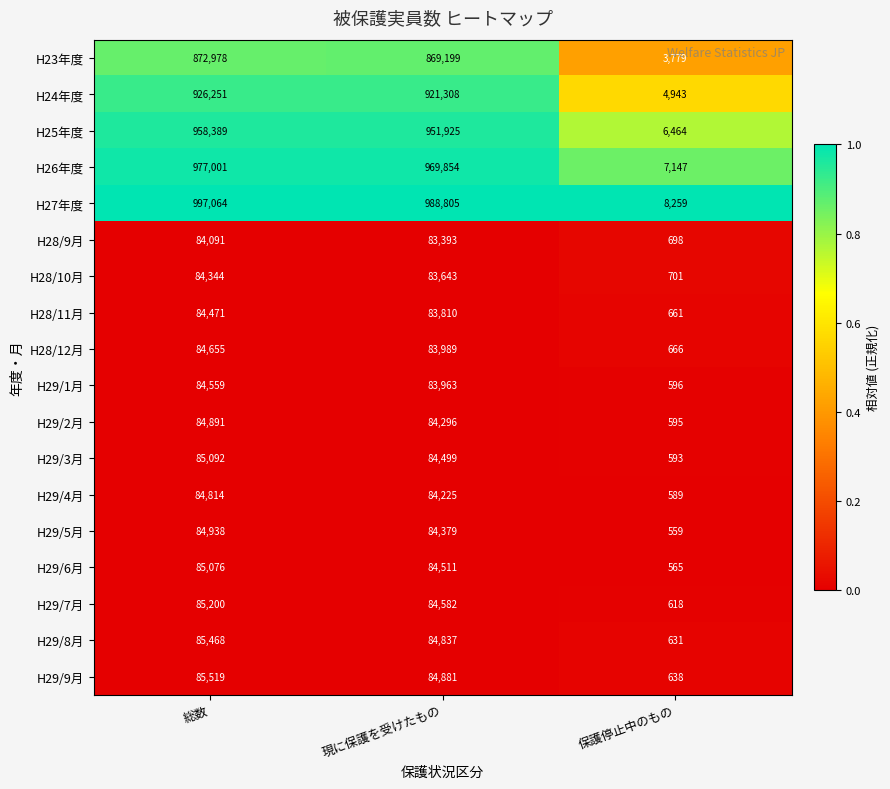

What is the difference between the highest and lowest values at 総数?

912973